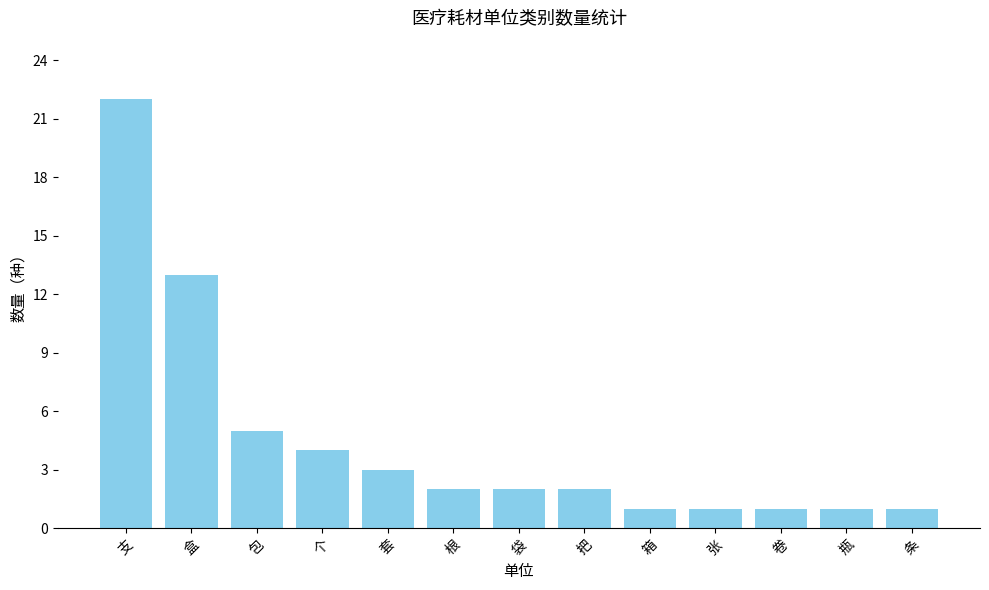

What is the sum of all values?

58